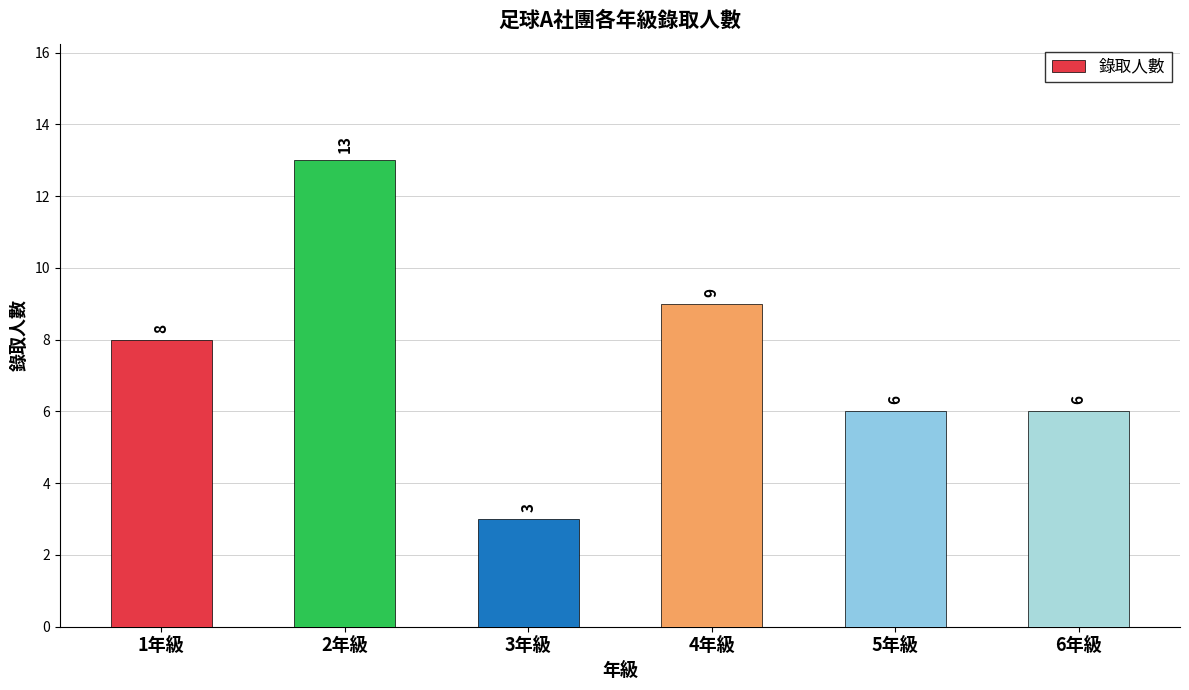

Reading left to right, list all the values displayed in this chart.

1年級=8	2年級=13	3年級=3	4年級=9	5年級=6	6年級=6